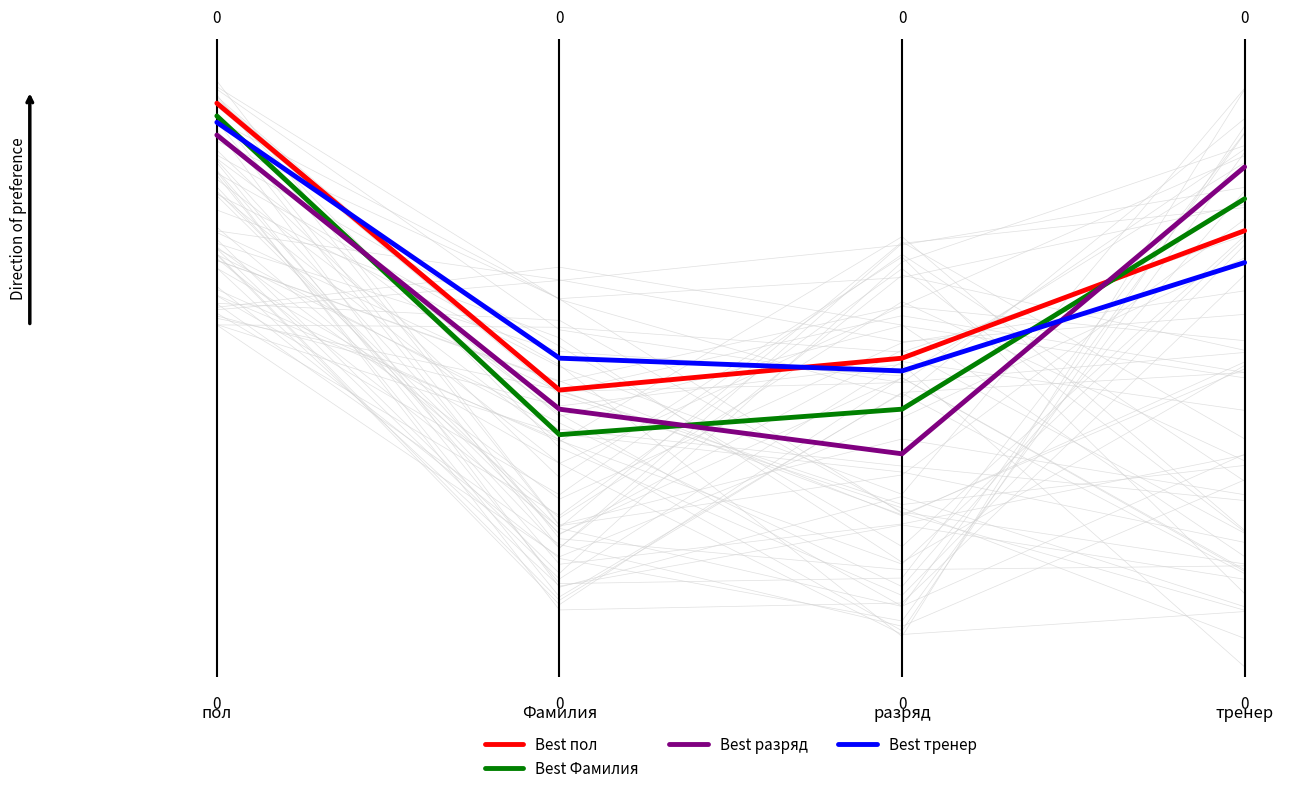

List the labels in order of Best Фамилия value, largest first.

пол, тренер, разряд, Фамилия